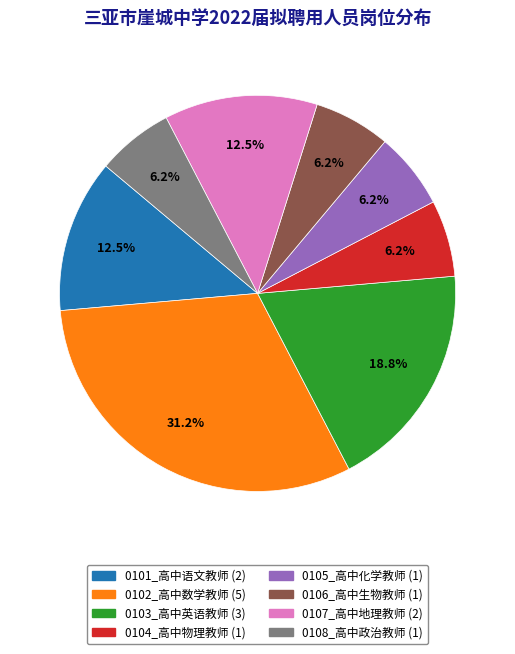

Does 0101_高中语文教师 account for over 50% of the chart?

No